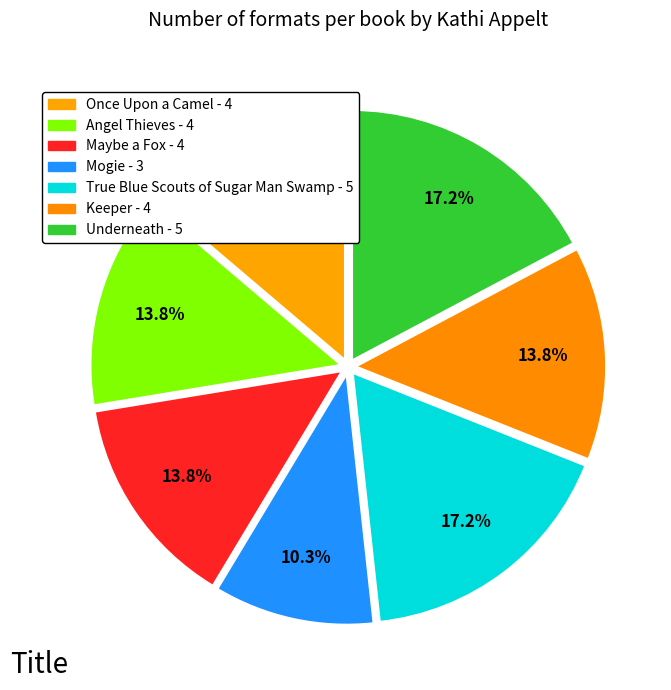

Count the number of slices in the pie.

7